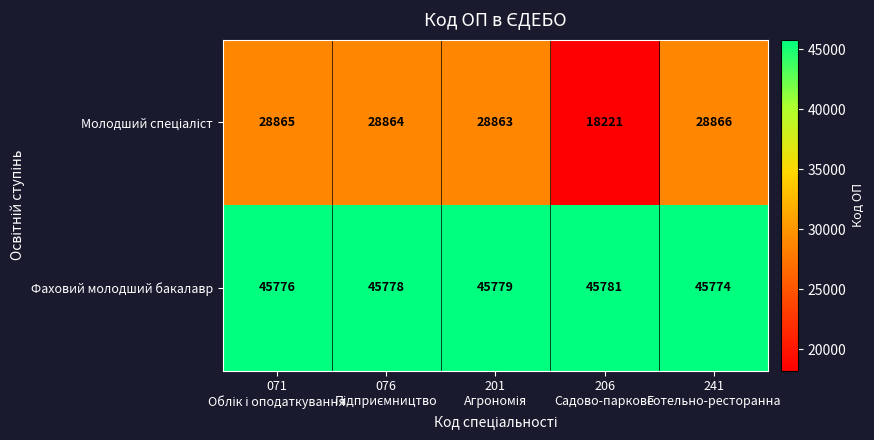

What is the sum of all Фаховий молодший бакалавр values?

228888